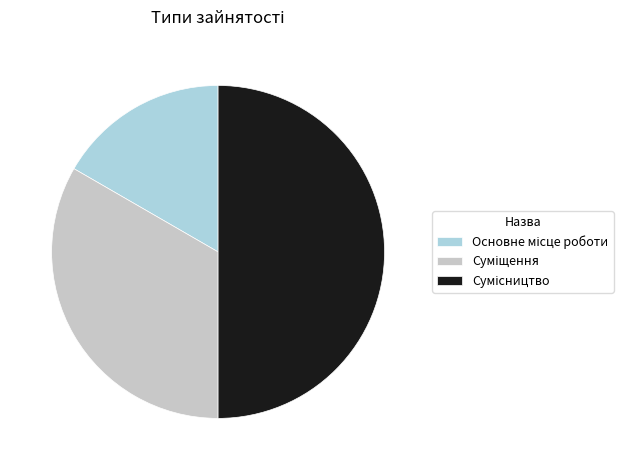

How many segments does this pie chart have?

3